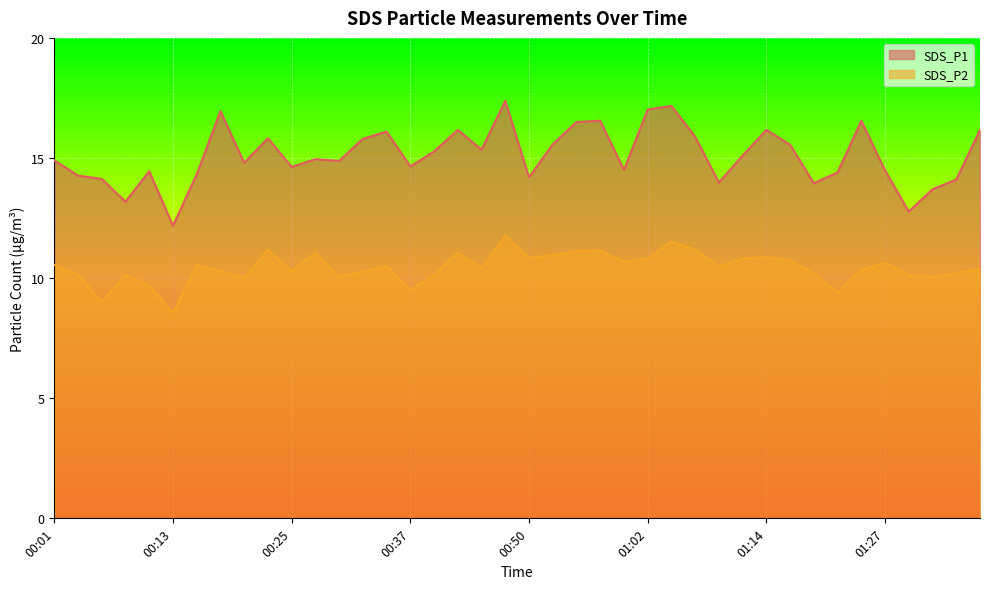

What is the minimum value for SDS_P2?

8.6